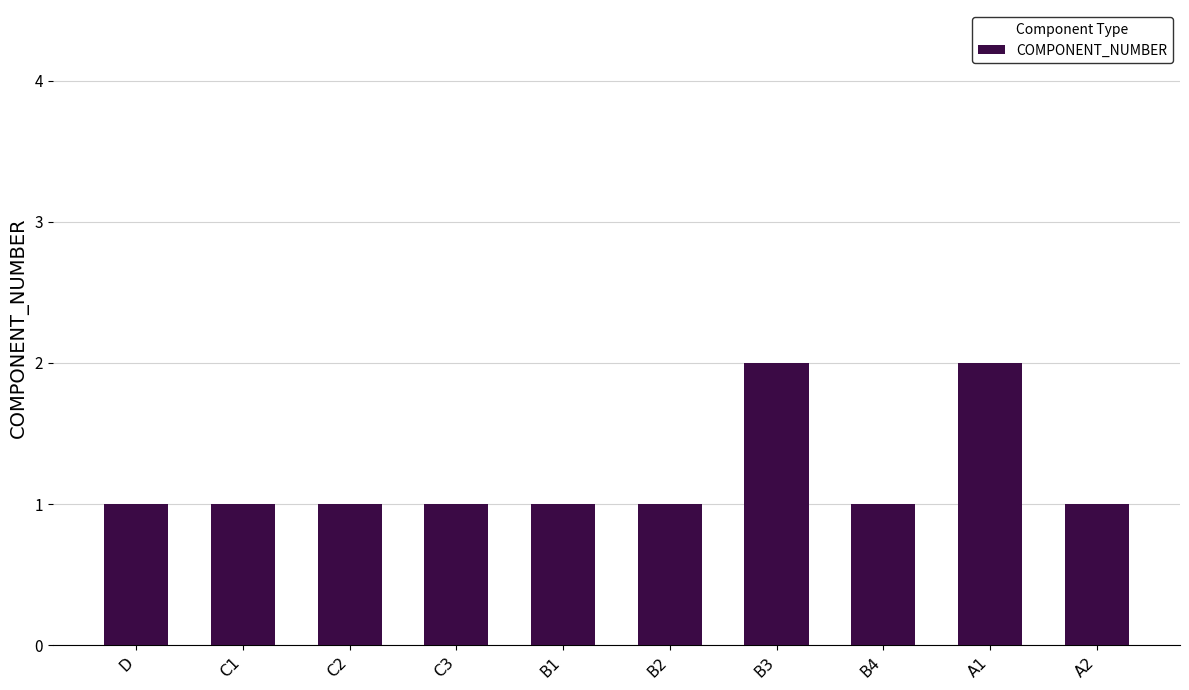

Reading left to right, list all the values displayed in this chart.

1	1	1	1	1	1	2	1	2	1